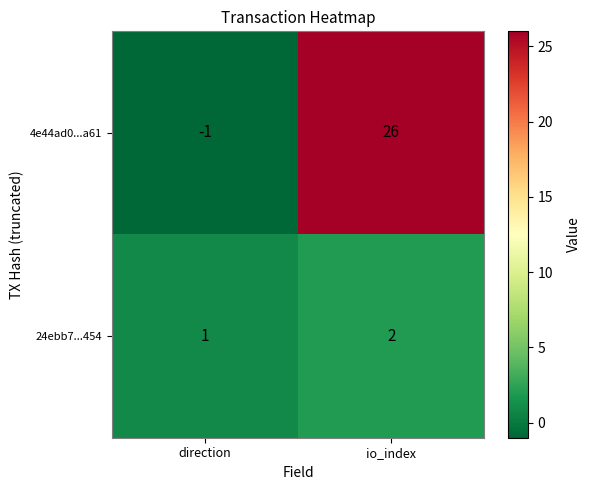

At direction, list the series in order from smallest to largest.

4e44ad0...a61, 24ebb7...454